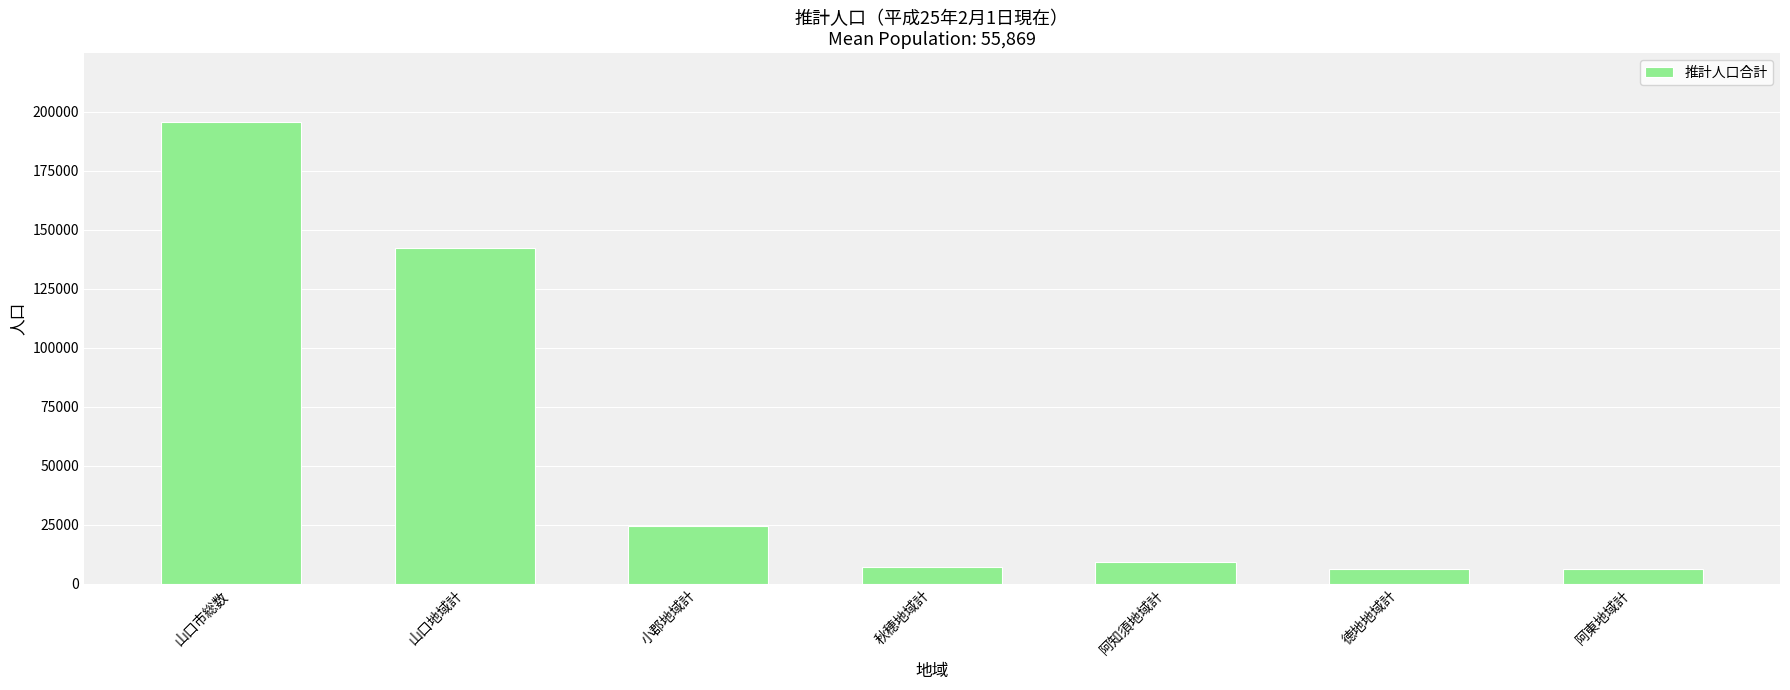

How many bars are there in total?

7